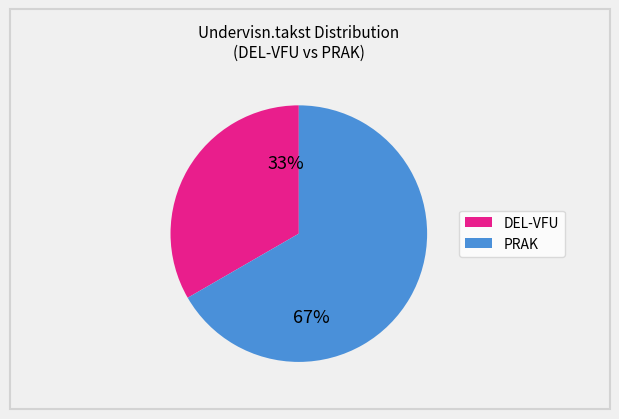

How many slices are in this pie chart?

2